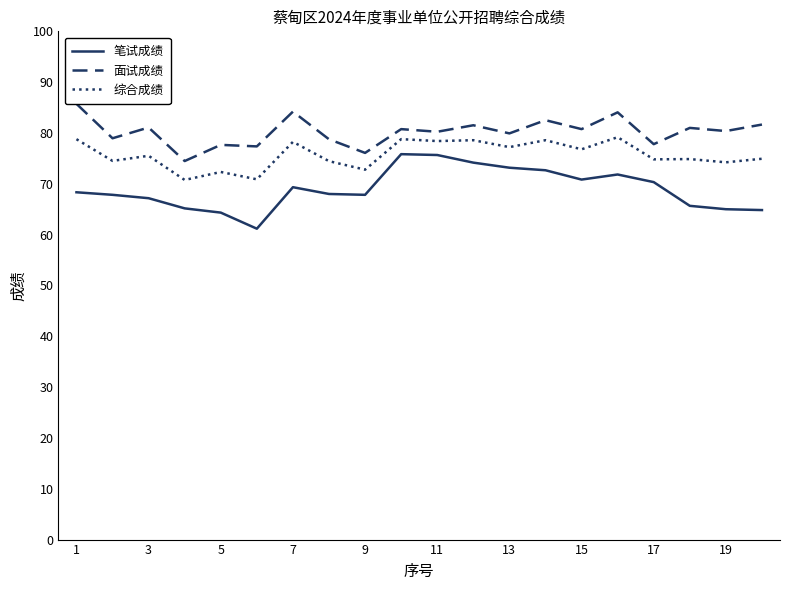

True or false: 综合成绩 and 面试成绩 cross at least once.

False